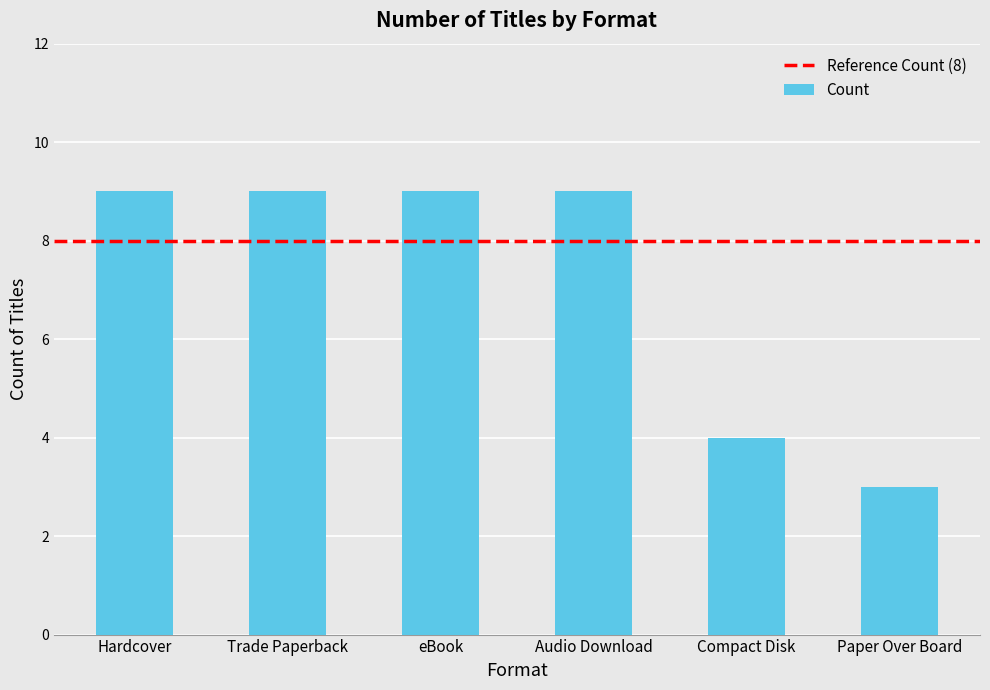

What is the sum of the values at Trade Paperback and Hardcover?

18